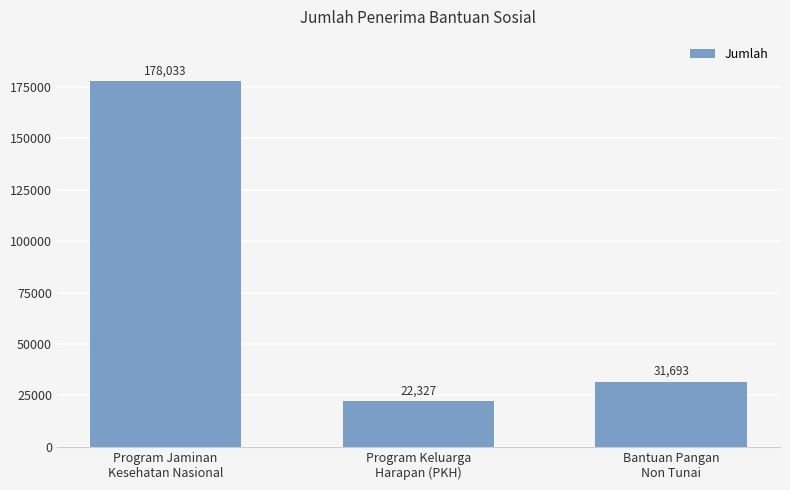

Reading left to right, extract all data points from this chart.

Program Jaminan
Kesehatan Nasional=178033	Program Keluarga
Harapan (PKH)=22327	Bantuan Pangan
Non Tunai=31693